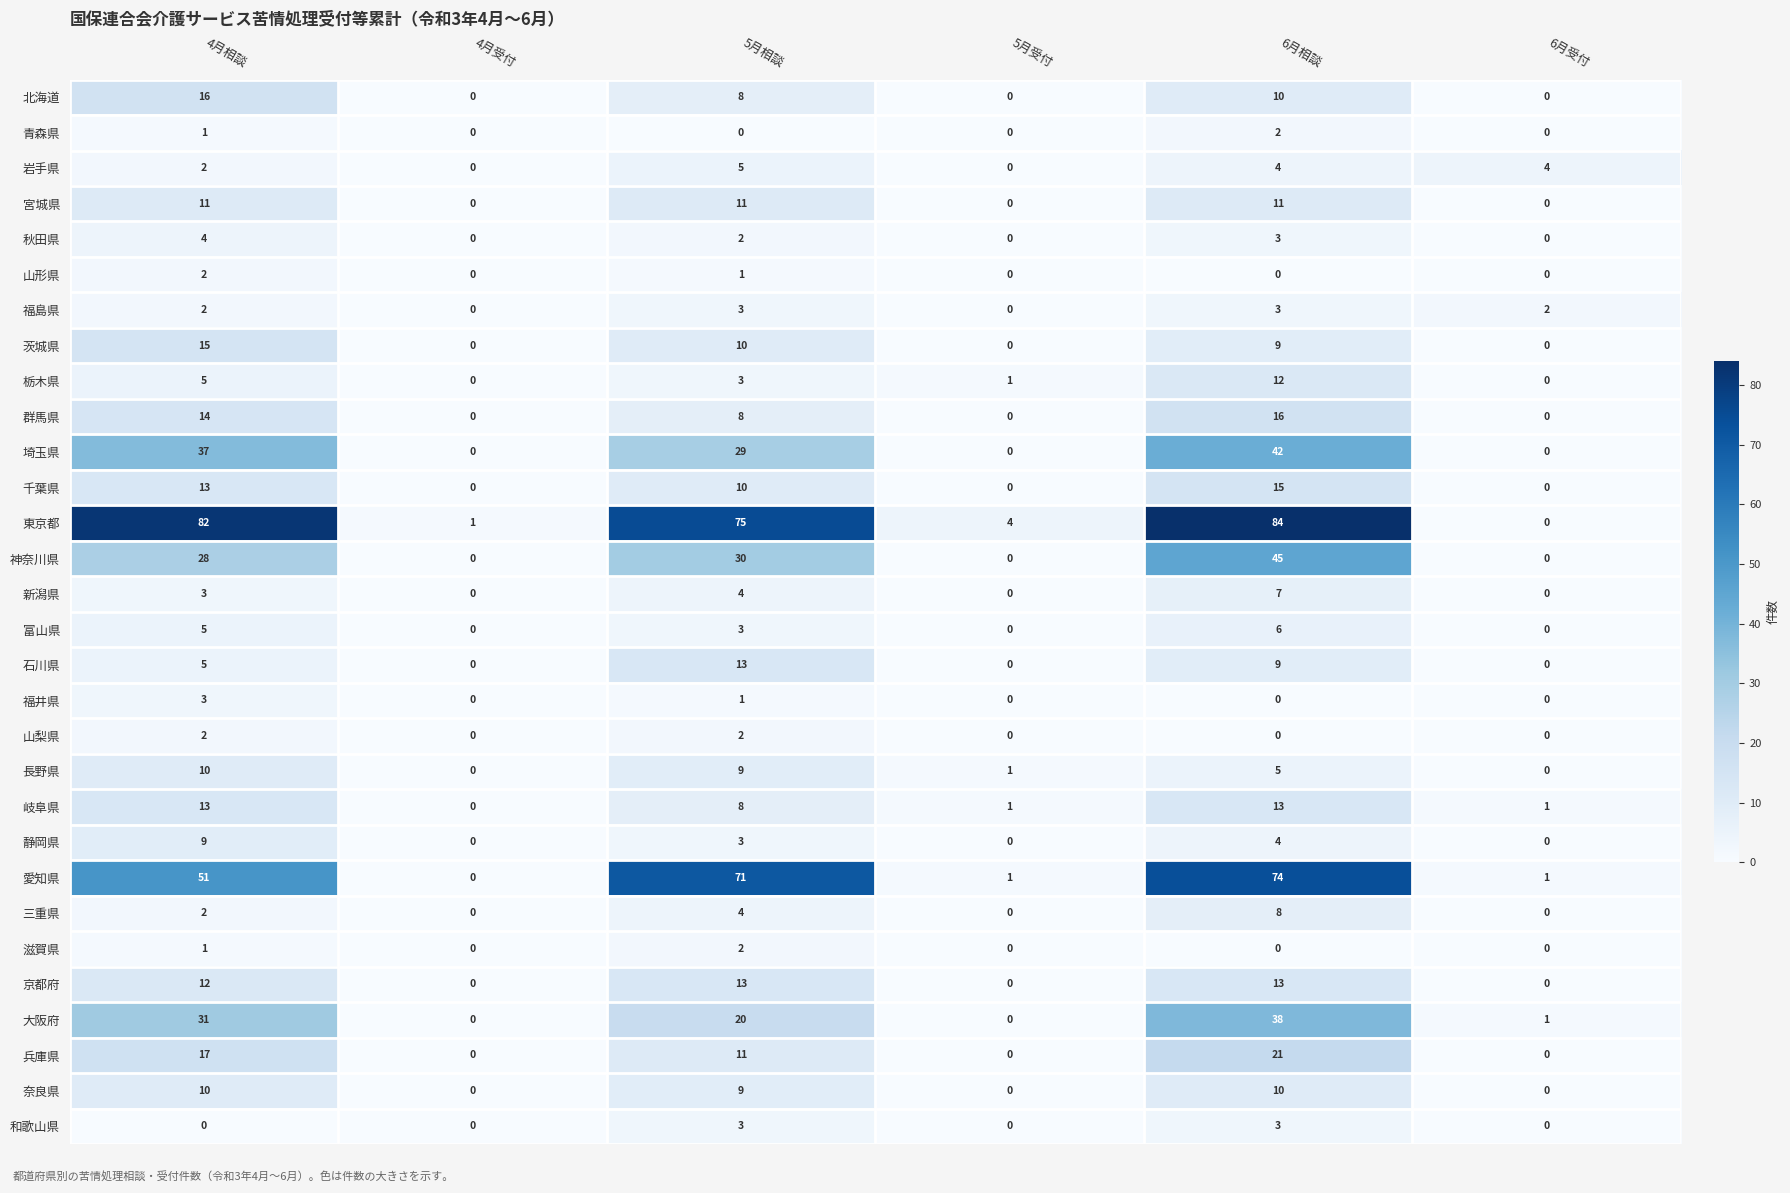

At which category is the sum across all series the highest?

6月相談